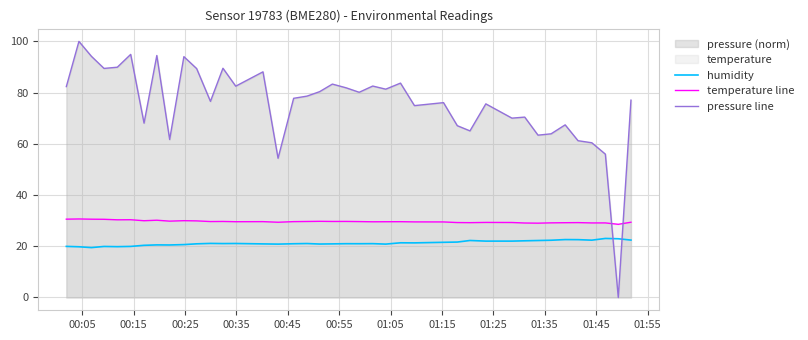

Which series ends up on top after the final intersection of pressure line and humidity?

pressure line